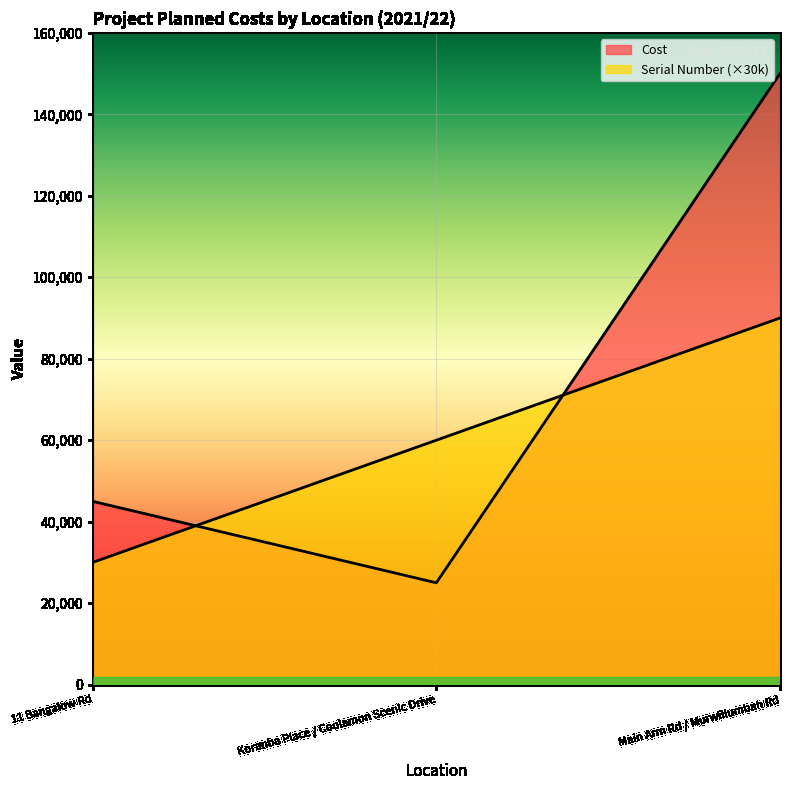

What is the average value of the Cost series?

73333